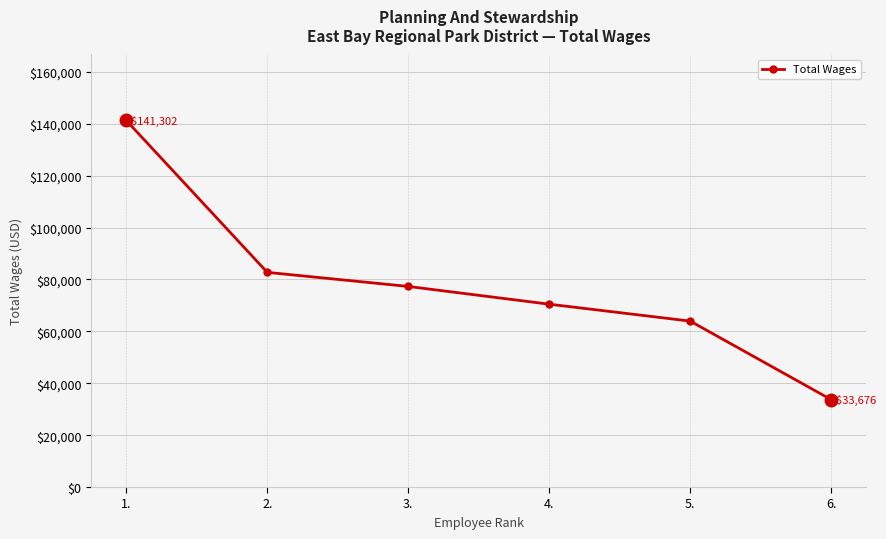

At which label does the data first exceed 77321?

1.